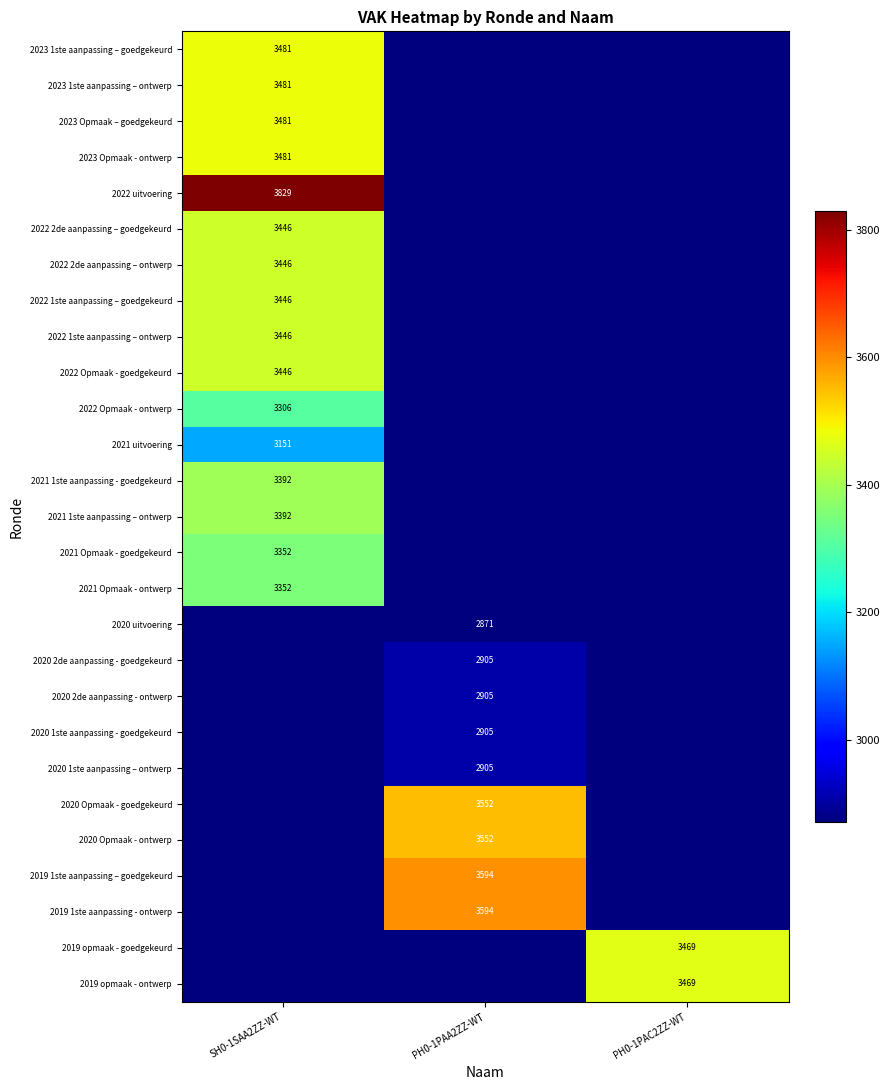

Is it true that 2022 1ste aanpassing – ontwerp equals 1274 at SH0-1SAA2ZZ-WT?

False